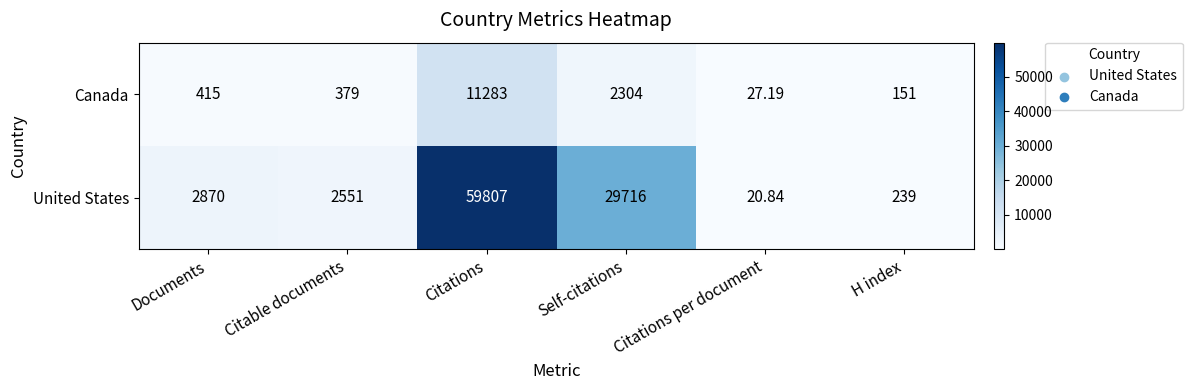

Between Citable documents and H index, which series saw the biggest shift?

United States